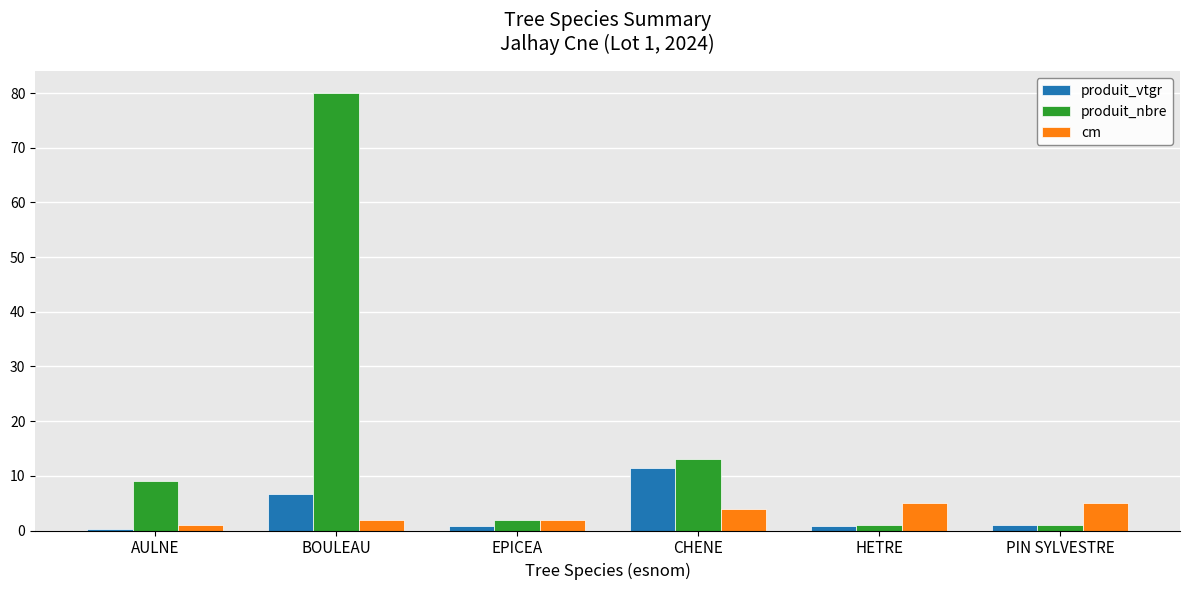

What is the sum of the produit_vtgr values at CHENE and EPICEA?

12.2